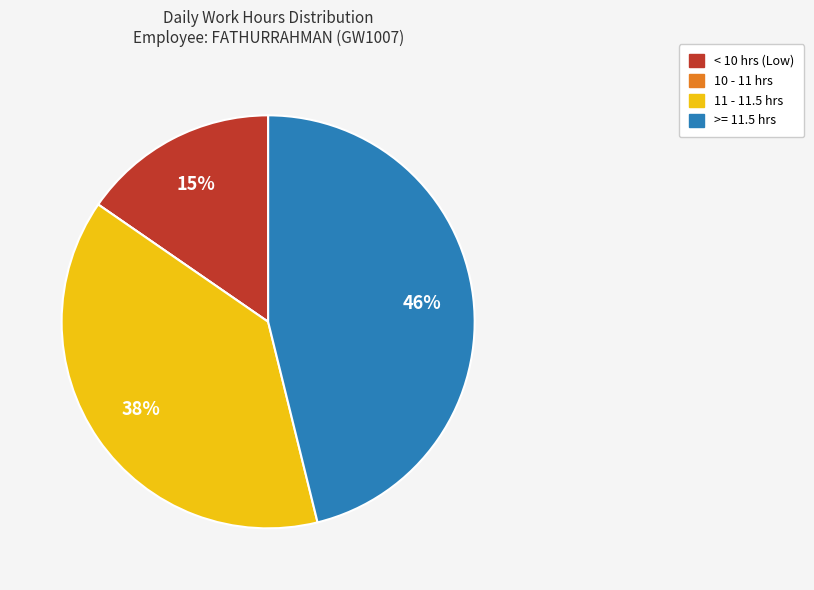

Is there a majority slice in this chart?

No